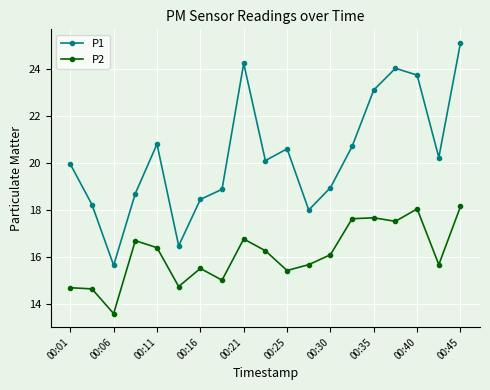

Which series has the largest range (max minus min)?

P1